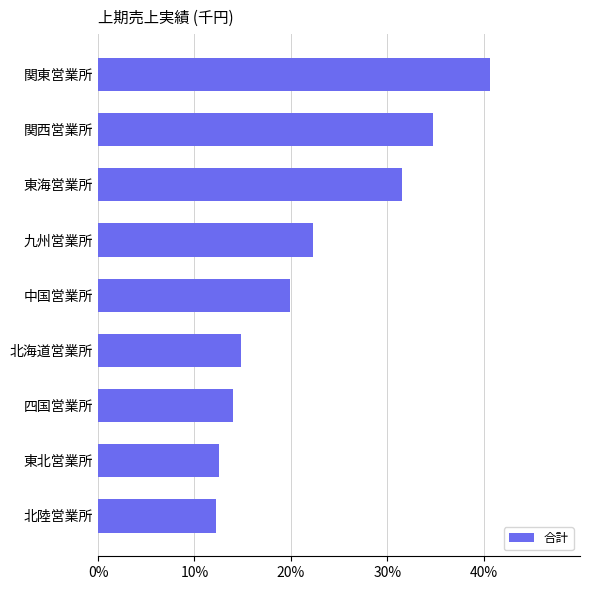

What is the difference between the maximum and minimum values?

11350